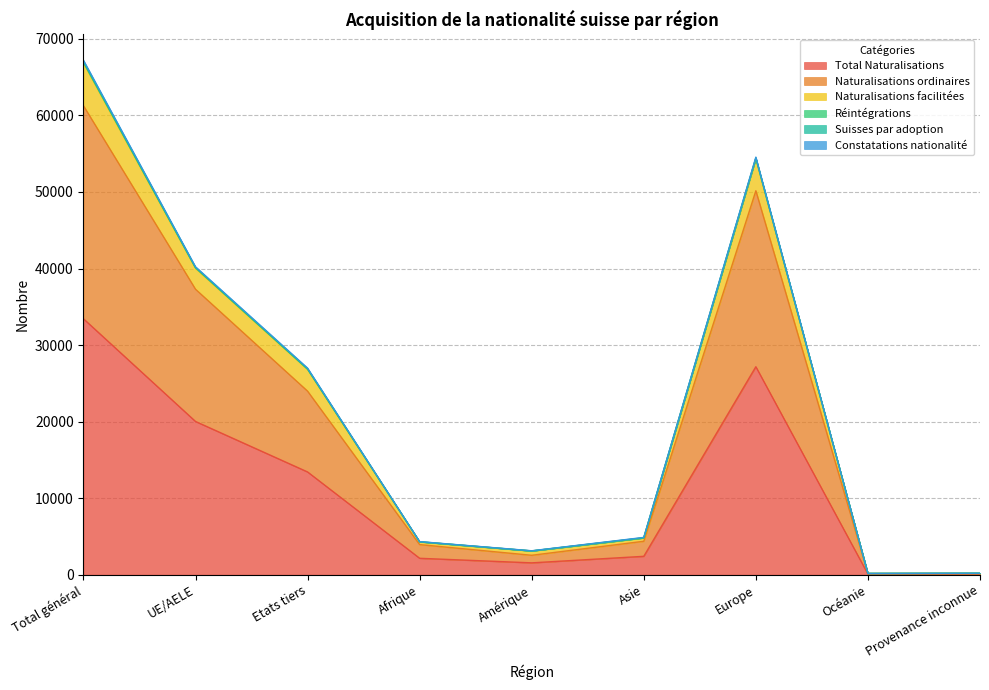

What position from the left is Europe?

7